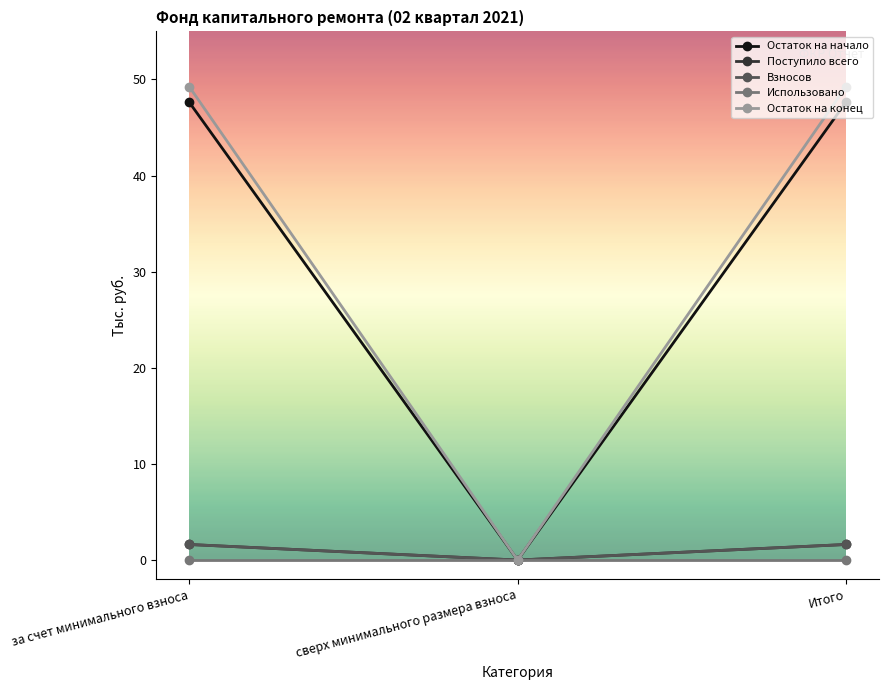

Is this an area chart (filled region under the line)?

No